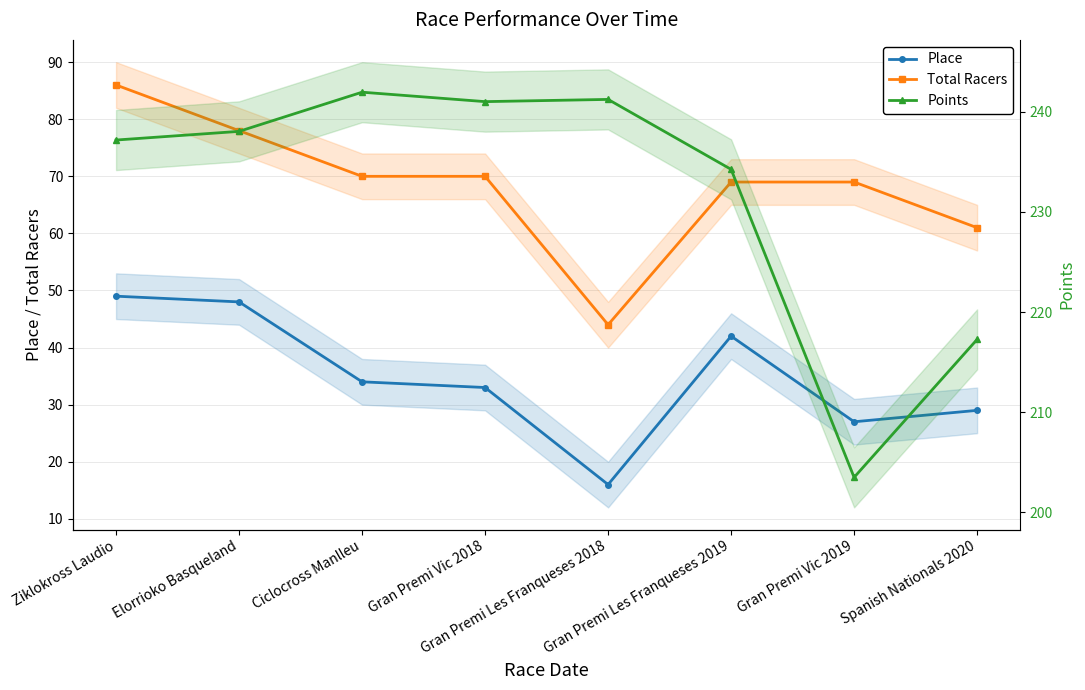

Which has a higher value, Gran Premi Vic 2019 or Spanish Nationals 2020?

Spanish Nationals 2020